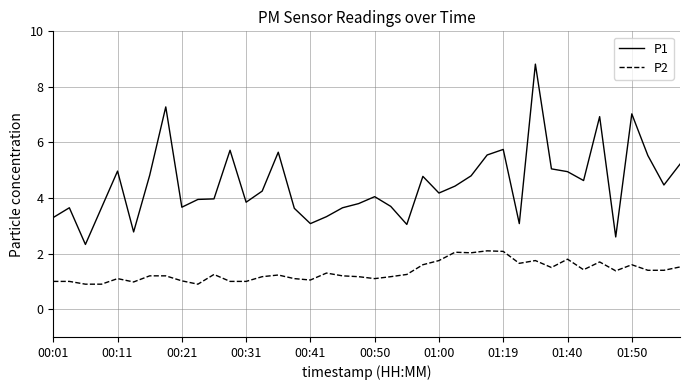

List the series in order of their overall mean, lowest first.

P2, P1